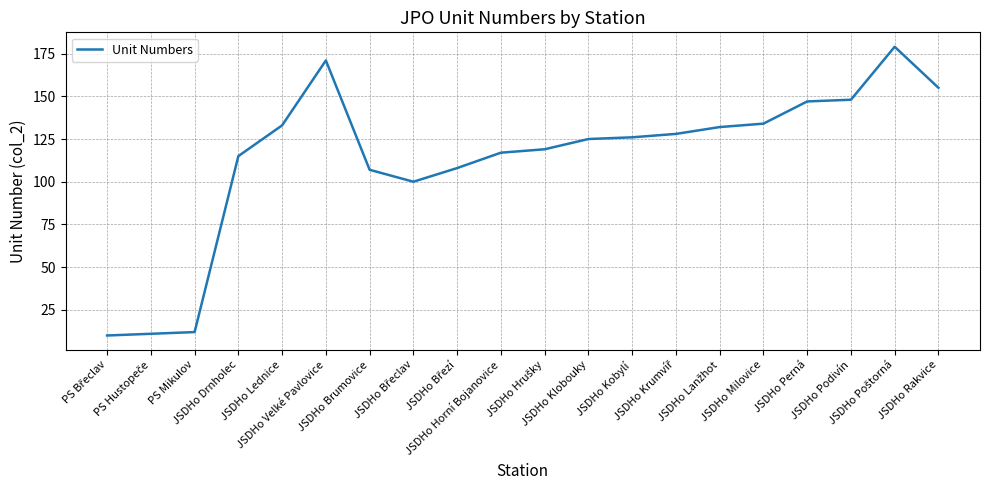

What is the minimum value shown in the chart?

10